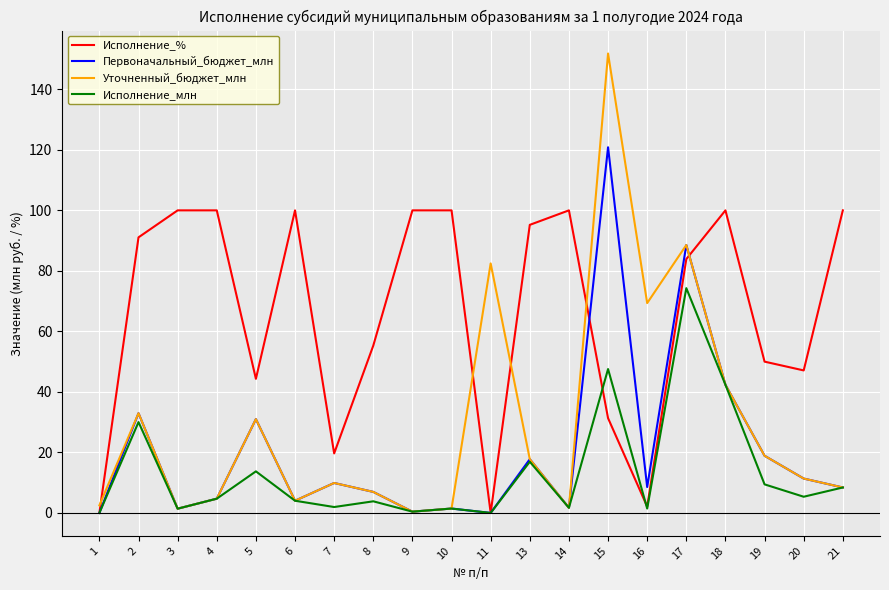

Where does the Уточненный_бюджет_млн series first go above 11?

2